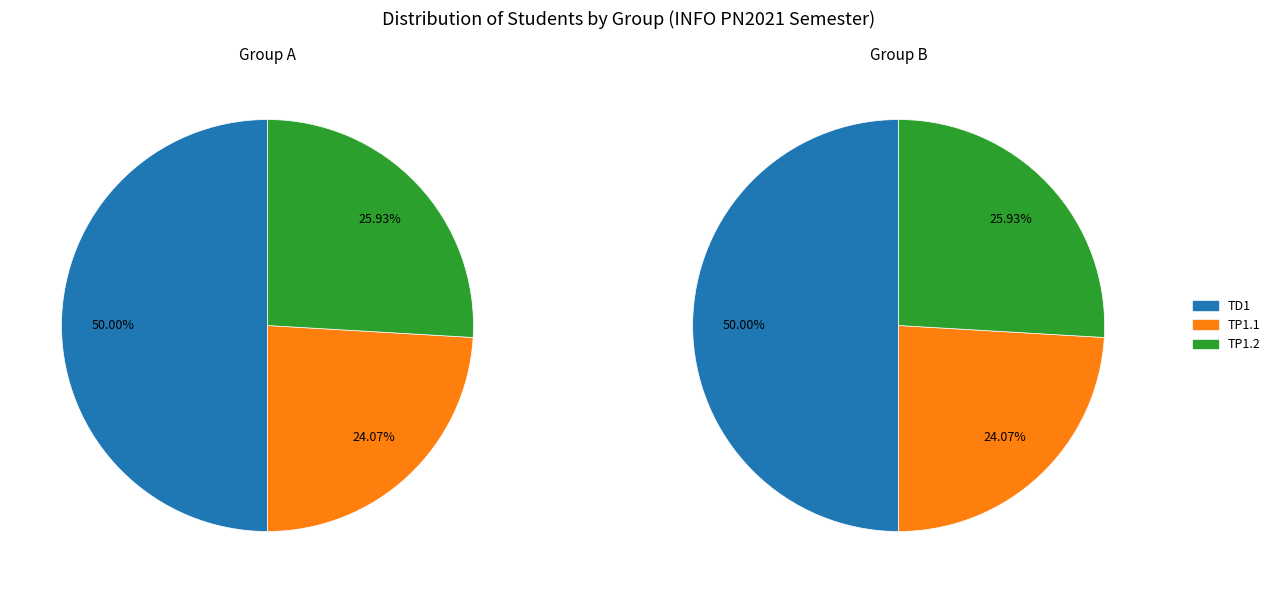

Between TD1 and TP1.2, which is larger?

TD1